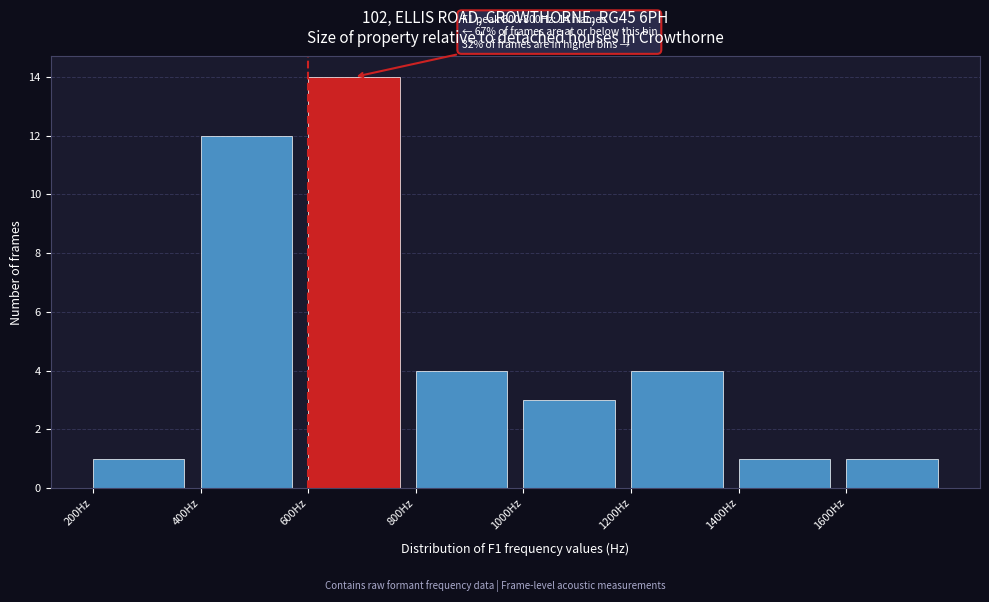

Over which range of the x-axis is the bar tallest?

600 to 800